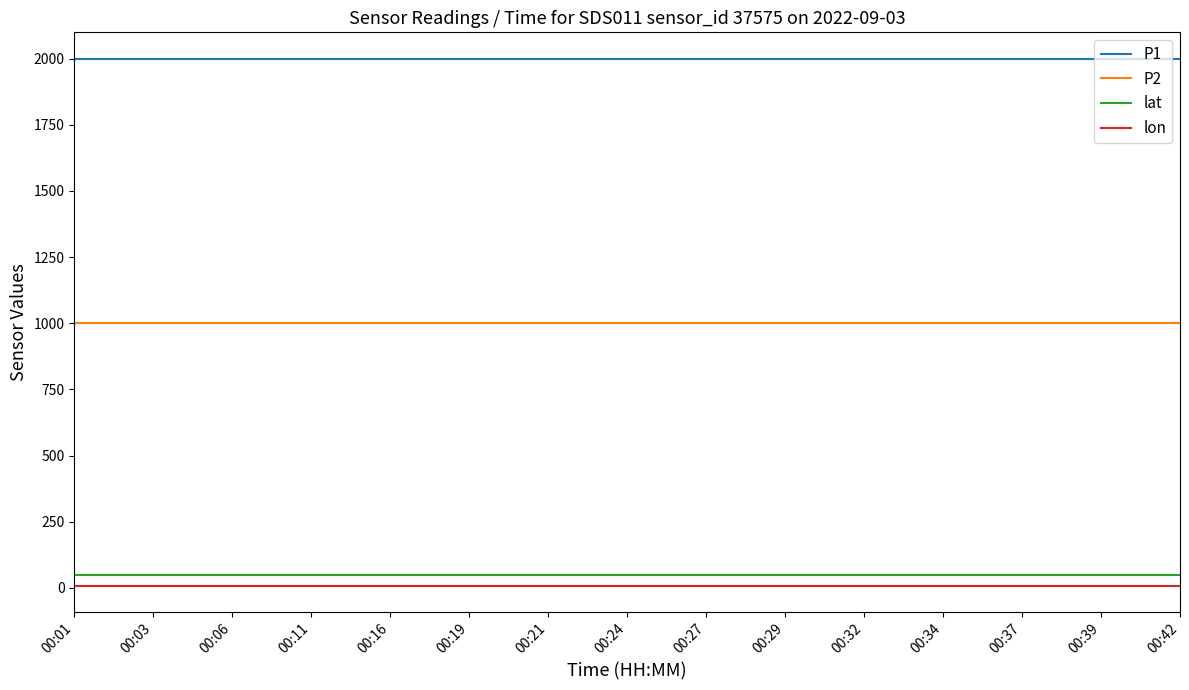

The value of lon at 00:39 is 8.6. True or false?

True